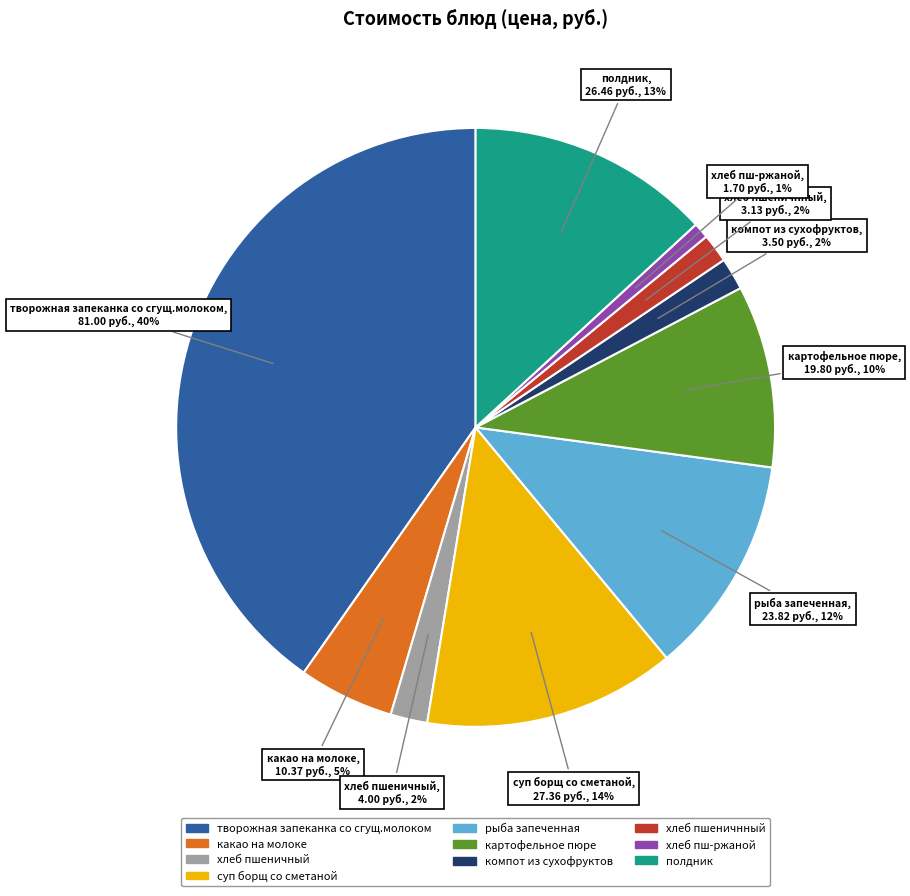

Do компот из сухофруктов and хлеб пшеничнный together represent more than half of the pie?

No